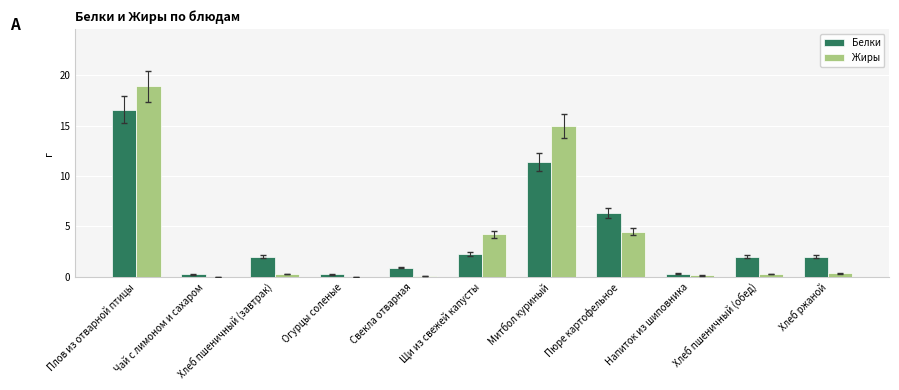

At which category does the chart reach its peak across all series?

Плов из отварной птицы